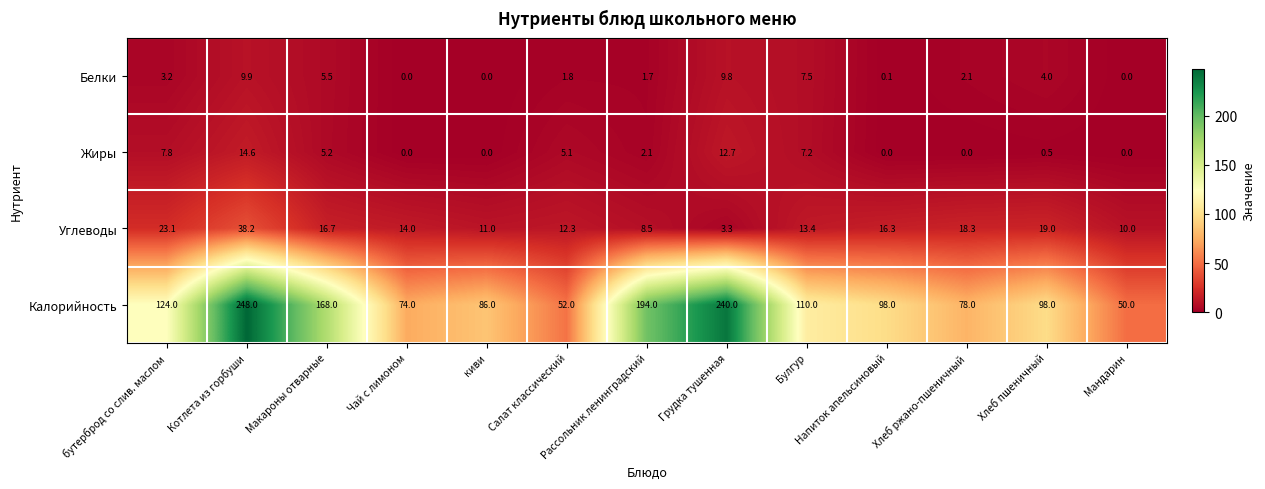

Which series changed the most between Хлеб ржано-пшеничный and Хлеб пшеничный?

Калорийность